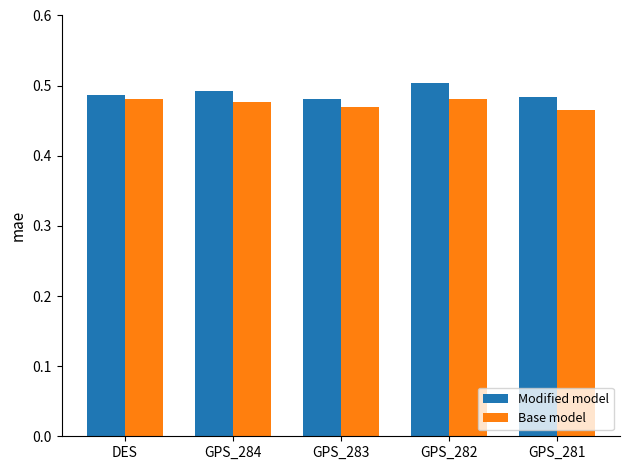

Rank the series at GPS_281 from highest to lowest value.

Modified model, Base model